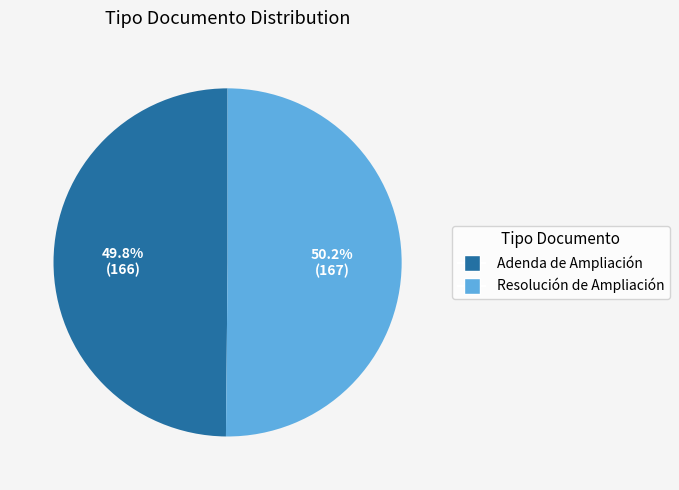

Is the sum of Adenda de Ampliación and Resolución de Ampliación greater than half?

Yes